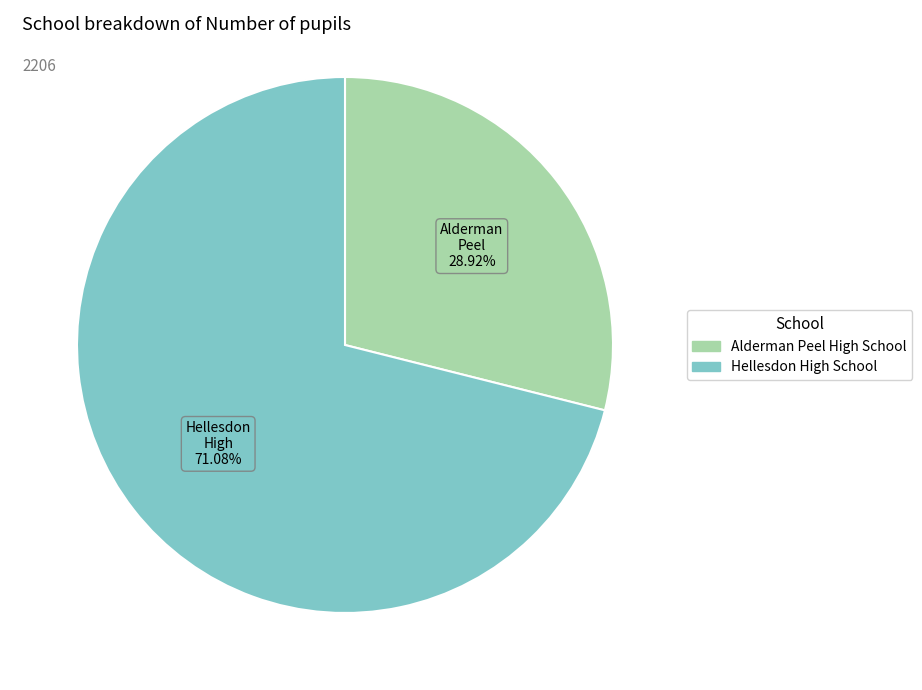

What portion of the pie excludes Hellesdon High School?

28.9%